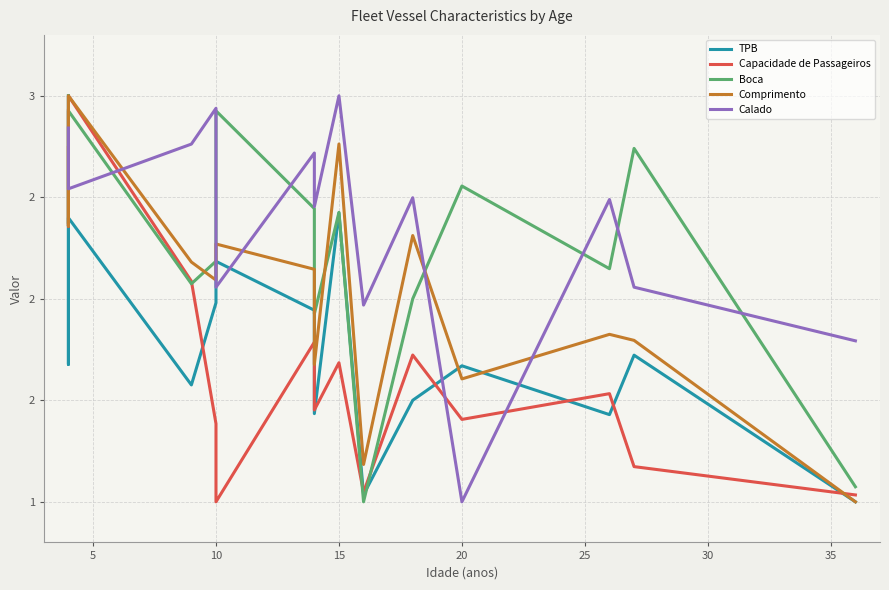

Where is the first local minimum for Boca?

5